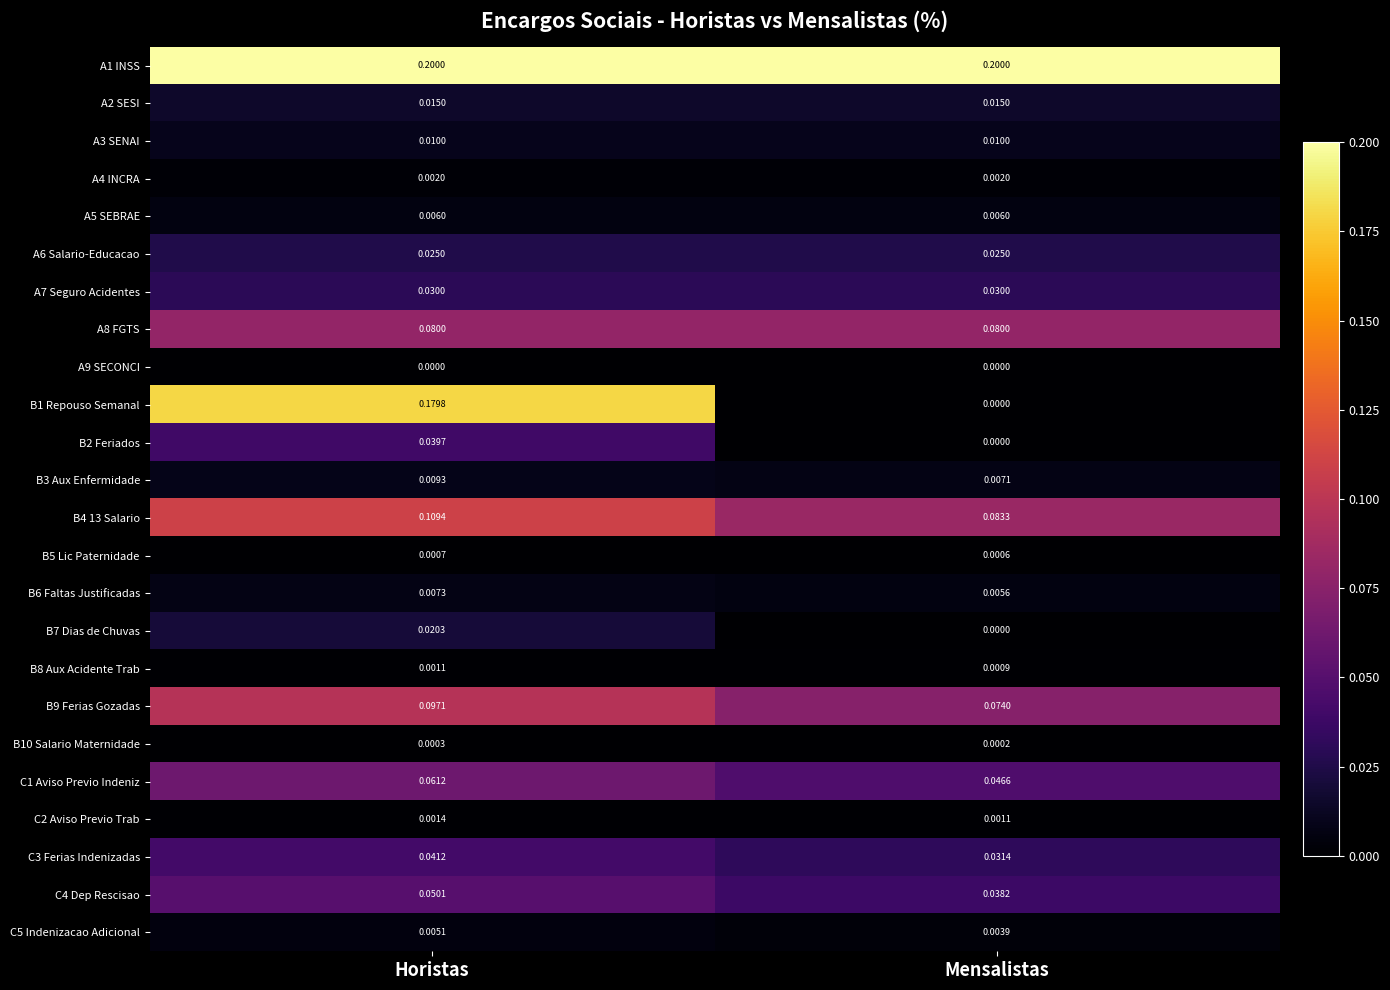

Is the value of B2 Feriados at Mensalistas greater than the value of B7 Dias de Chuvas at Horistas?

No